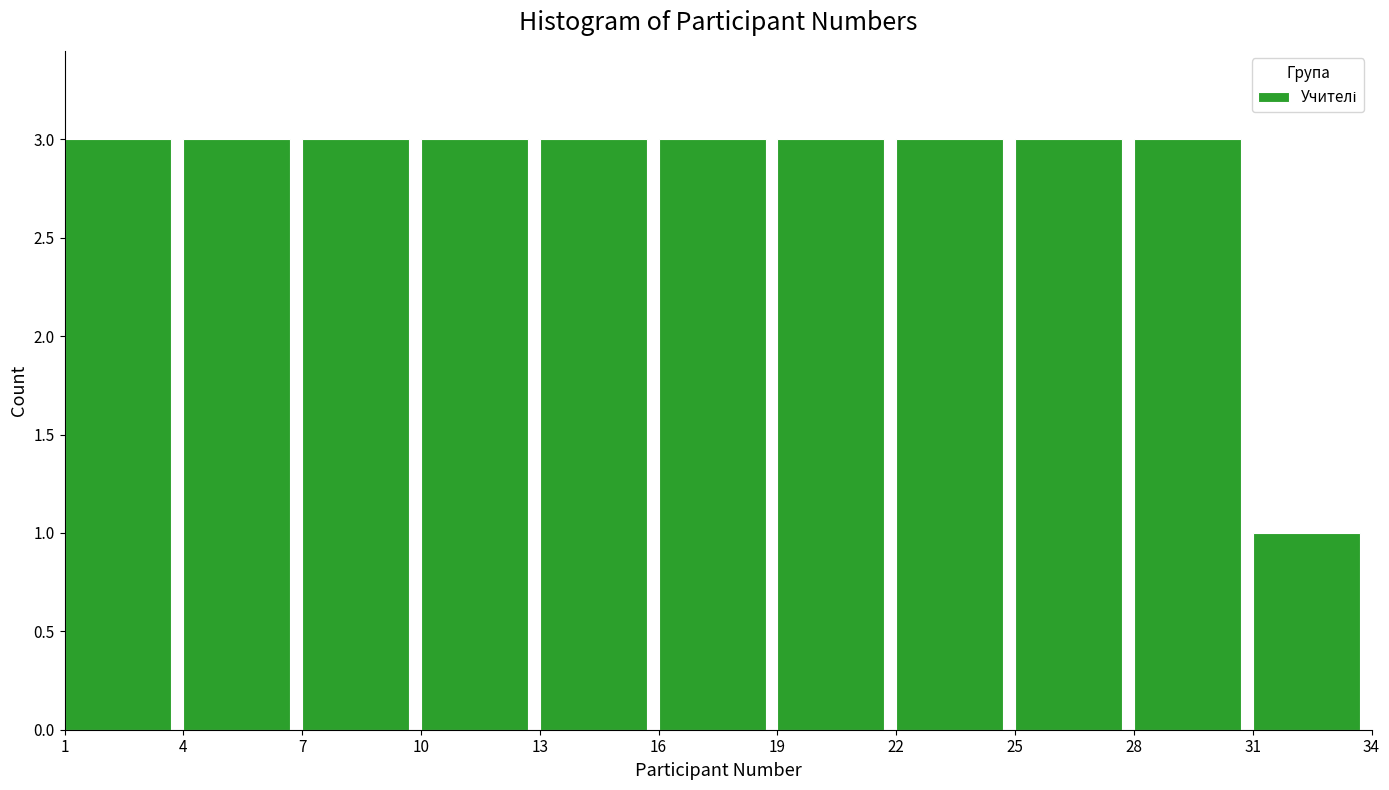

Reading left to right, list every bar in this chart as the range it spans on the x-axis followed by its height. The values are not printed on the chart, so give them approximately, as read against the axis.

1 to 4: 3
4 to 7: 3
7 to 10: 3
10 to 13: 3
13 to 16: 3
16 to 19: 3
19 to 22: 3
22 to 25: 3
25 to 28: 3
28 to 31: 3
31 to 34: 1